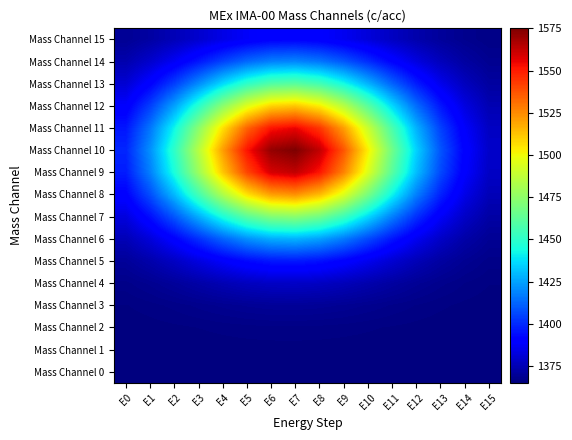

Reading left to right, extract all data points from this chart.

Mass Channel 0: E0=1365.0	E1=1365.0	E2=1365.0	E3=1365.0	E4=1365.1	E5=1365.1	E6=1365.1	E7=1365.1	E8=1365.1	E9=1365.1	E10=1365.1	E11=1365.0	E12=1365.0	E13=1365.0	E14=1365.0	E15=1365.0
Mass Channel 1: E0=1365.1	E1=1365.1	E2=1365.2	E3=1365.2	E4=1365.3	E5=1365.3	E6=1365.4	E7=1365.4	E8=1365.4	E9=1365.3	E10=1365.2	E11=1365.2	E12=1365.1	E13=1365.1	E14=1365.0	E15=1365.0
Mass Channel 2: E0=1365.2	E1=1365.4	E2=1365.6	E3=1365.8	E4=1366.1	E5=1366.3	E6=1366.4	E7=1366.5	E8=1366.4	E9=1366.2	E10=1366.0	E11=1365.7	E12=1365.5	E13=1365.3	E14=1365.2	E15=1365.1
Mass Channel 3: E0=1365.8	E1=1366.3	E2=1366.9	E3=1367.7	E4=1368.5	E5=1369.2	E6=1369.7	E7=1369.8	E8=1369.5	E9=1368.9	E10=1368.1	E11=1367.3	E12=1366.6	E13=1366.0	E14=1365.6	E15=1365.3
Mass Channel 4: E0=1367.1	E1=1368.5	E2=1370.4	E3=1372.6	E4=1374.8	E5=1376.8	E6=1378.0	E7=1378.3	E8=1377.5	E9=1375.9	E10=1373.7	E11=1371.5	E12=1369.4	E13=1367.8	E14=1366.6	E15=1365.9
Mass Channel 5: E0=1370.1	E1=1373.4	E2=1377.8	E3=1382.9	E4=1388.3	E5=1392.9	E6=1395.8	E7=1396.4	E8=1394.6	E9=1390.7	E10=1385.6	E11=1380.3	E12=1375.4	E13=1371.6	E14=1368.8	E15=1367.1
Mass Channel 6: E0=1375.2	E1=1381.9	E2=1390.7	E3=1401.1	E4=1411.9	E5=1421.1	E6=1427.0	E7=1428.2	E8=1424.6	E9=1416.8	E10=1406.6	E11=1395.8	E12=1386.0	E13=1378.3	E14=1372.7	E15=1369.2
Mass Channel 7: E0=1382.6	E1=1394.0	E2=1409.1	E3=1427.0	E4=1445.4	E5=1461.3	E6=1471.4	E7=1473.5	E8=1467.2	E9=1453.9	E10=1436.3	E11=1417.8	E12=1401.1	E13=1387.8	E14=1378.3	E15=1372.1
Mass Channel 8: E0=1390.7	E1=1407.4	E2=1429.5	E3=1455.7	E4=1482.6	E5=1505.8	E6=1520.6	E7=1523.7	E8=1514.5	E9=1494.9	E10=1469.3	E11=1442.3	E12=1417.8	E13=1398.3	E14=1384.4	E15=1375.4
Mass Channel 9: E0=1397.0	E1=1417.8	E2=1445.4	E3=1478.0	E4=1511.5	E5=1540.4	E6=1558.9	E7=1562.8	E8=1551.3	E9=1526.9	E10=1494.9	E11=1461.3	E12=1430.8	E13=1406.6	E14=1389.2	E15=1378.0
Mass Channel 10: E0=1399.0	E1=1421.1	E2=1450.4	E3=1485.0	E4=1520.6	E5=1551.3	E6=1570.8	E7=1575.0	E8=1562.8	E9=1536.9	E10=1503.0	E11=1467.2	E12=1434.9	E13=1409.1	E14=1390.7	E15=1378.8
Mass Channel 11: E0=1395.8	E1=1415.8	E2=1442.3	E3=1473.5	E4=1505.8	E5=1533.5	E6=1551.3	E7=1555.0	E8=1543.9	E9=1520.6	E10=1489.8	E11=1457.5	E12=1428.2	E13=1404.9	E14=1388.3	E15=1377.5
Mass Channel 12: E0=1388.7	E1=1404.1	E2=1424.6	E3=1448.7	E4=1473.5	E5=1494.9	E6=1508.6	E7=1511.5	E8=1503.0	E9=1485.0	E10=1461.3	E11=1436.3	E12=1413.8	E13=1395.8	E14=1382.9	E15=1374.6
Mass Channel 13: E0=1380.6	E1=1390.7	E2=1404.1	E3=1420.0	E4=1436.3	E5=1450.4	E6=1459.4	E7=1461.3	E8=1455.7	E9=1443.8	E10=1428.2	E11=1411.9	E12=1397.0	E13=1385.2	E14=1376.8	E15=1371.3
Mass Channel 14: E0=1373.7	E1=1379.4	E2=1386.9	E3=1395.8	E4=1404.9	E5=1412.8	E6=1417.8	E7=1418.9	E8=1415.8	E9=1409.1	E10=1400.4	E11=1391.2	E12=1382.9	E13=1376.3	E14=1371.6	E15=1368.5
Mass Channel 15: E0=1369.2	E1=1371.9	E2=1375.4	E3=1379.7	E4=1384.0	E5=1387.8	E6=1390.2	E7=1390.7	E8=1389.2	E9=1386.0	E10=1381.9	E11=1377.5	E12=1373.6	E13=1370.4	E14=1368.1	E15=1366.7